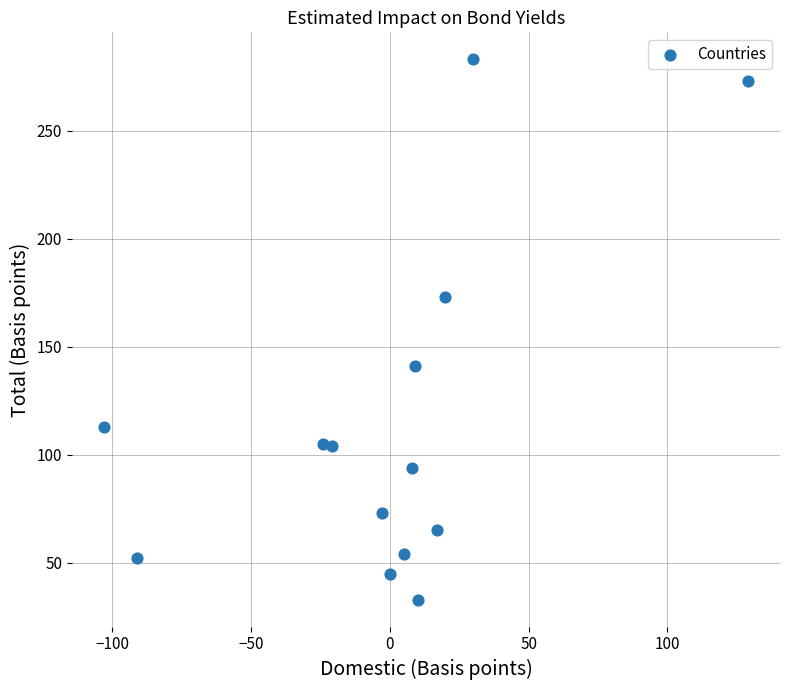

What is the range of X values (max minus min)?

232